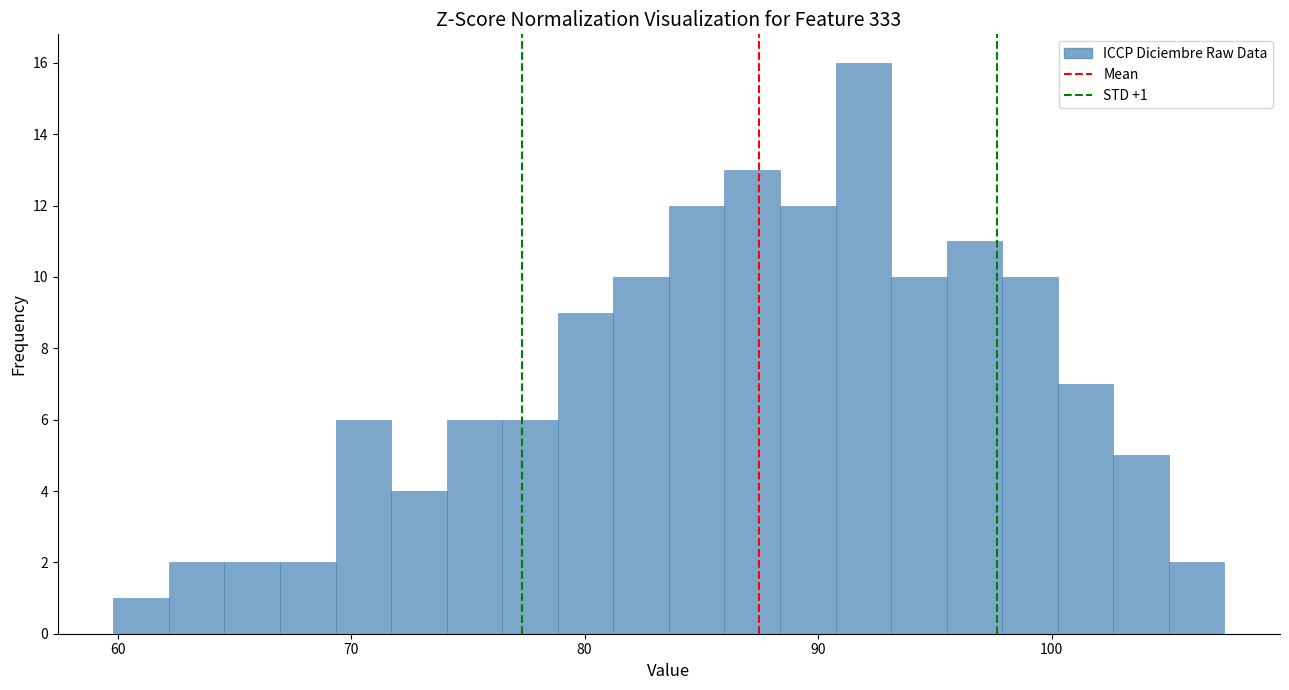

Read against the x-axis, roughly where is the centre of the tallest bar?

92